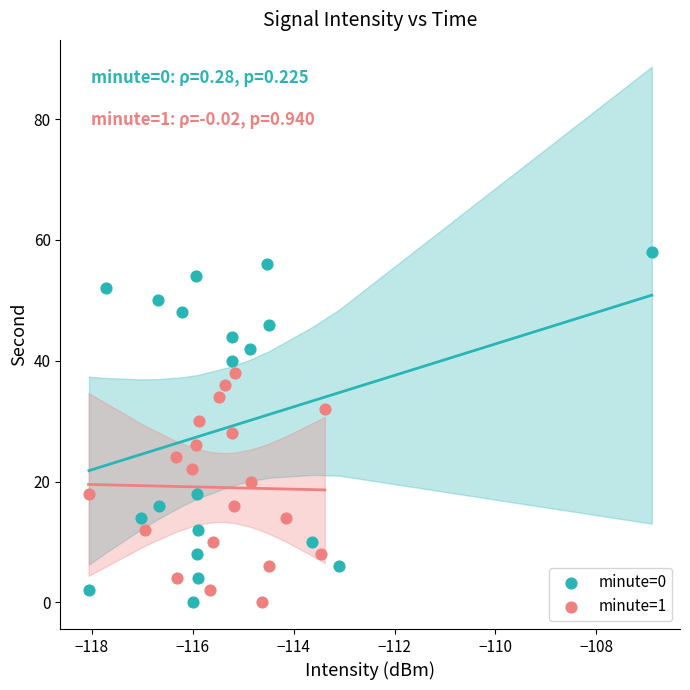

What are all the series names shown in the legend?

minute=0, minute=1